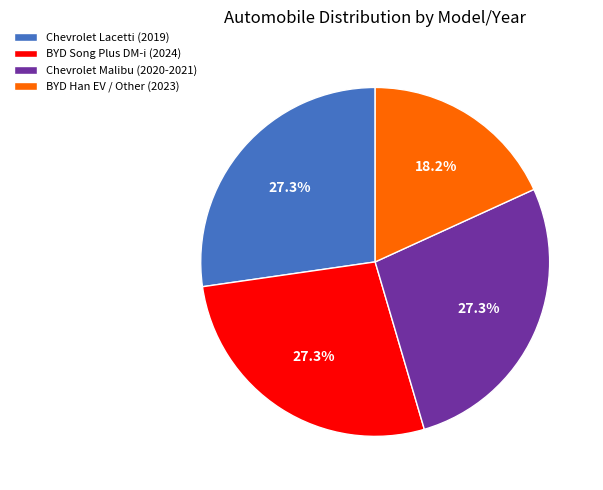

Is the sum of Chevrolet Malibu (2020-2021) and BYD Han EV / Other (2023) greater than half?

No